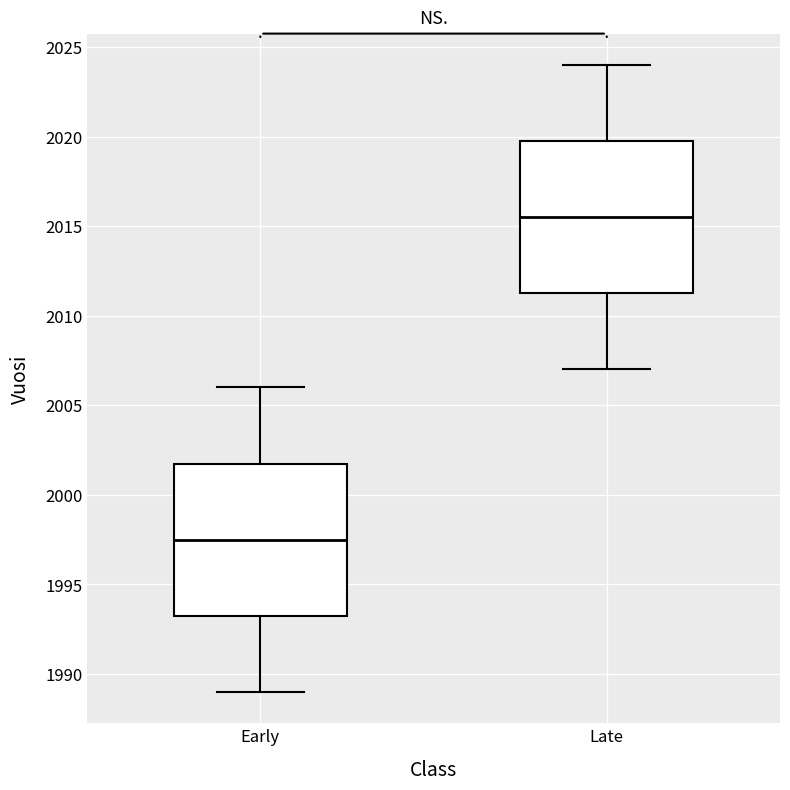

Reading left to right, read every box against the y-axis: the position of its median line, the range the box covers, and the ends of its whiskers. The values are not printed on the chart, so give them approximately, as read against the axis.

Early: median 1997.5, box 1993.5 to 2002.0, whiskers 1989.0 to 2006.0
Late: median 2015.5, box 2011.5 to 2020.0, whiskers 2007.0 to 2024.0